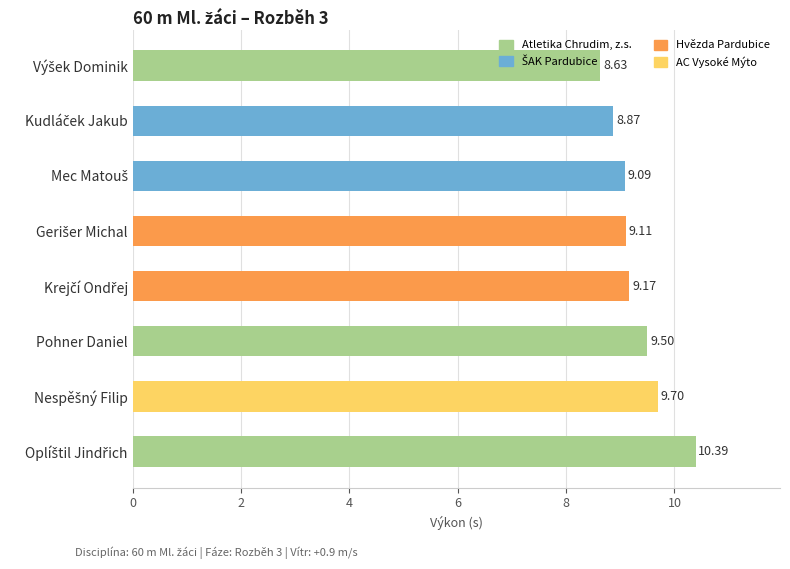

What is the average value?

9.3